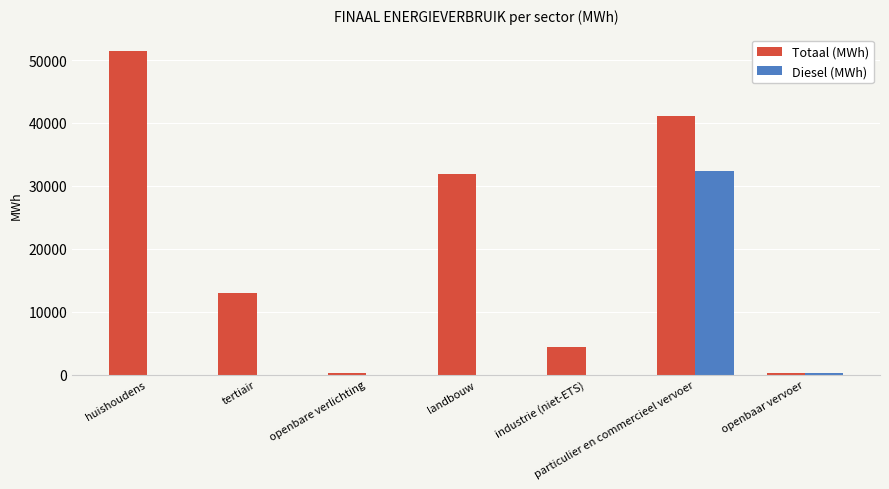

Which series has the largest range (max minus min)?

Totaal (MWh)